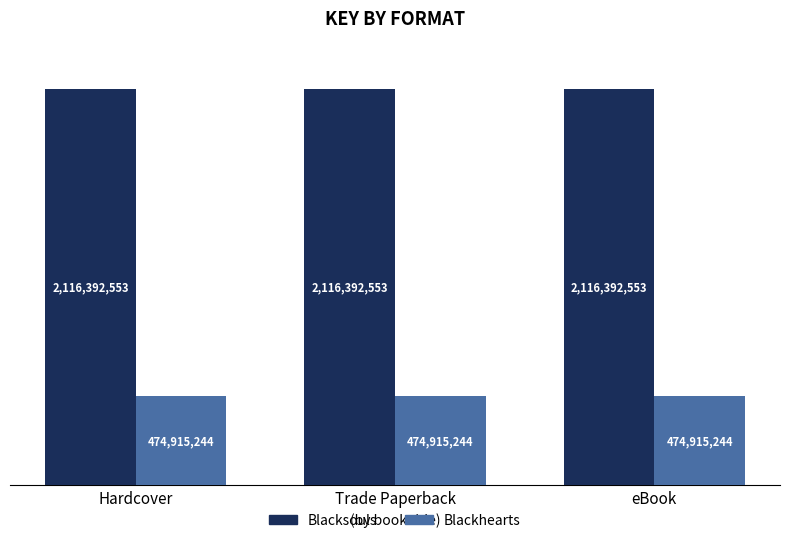

What are all the series names shown in the legend?

Blacksouls, Blackhearts